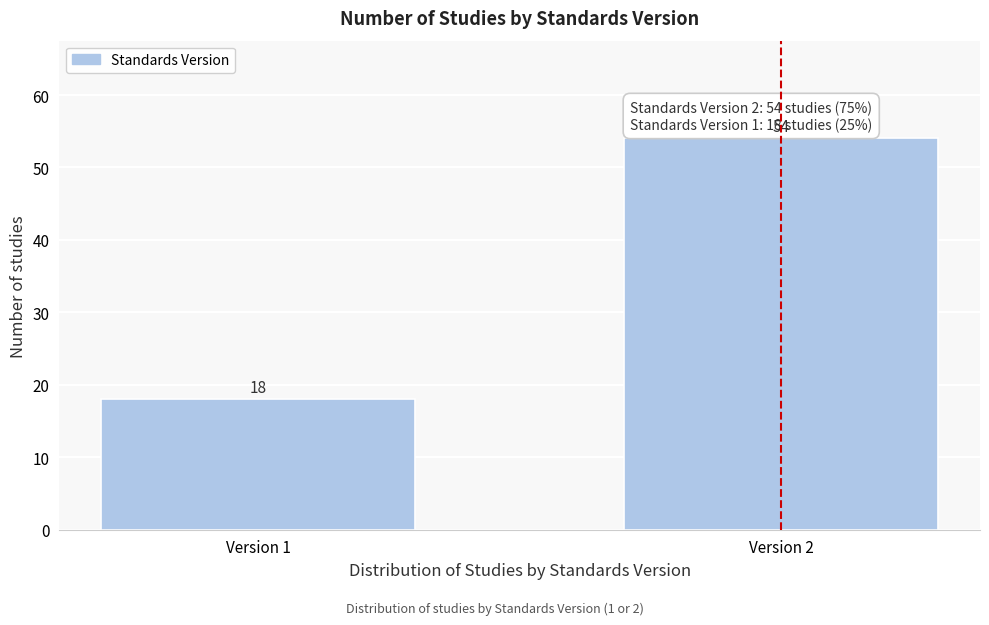

Reading left to right, extract all data points from this chart.

18	54